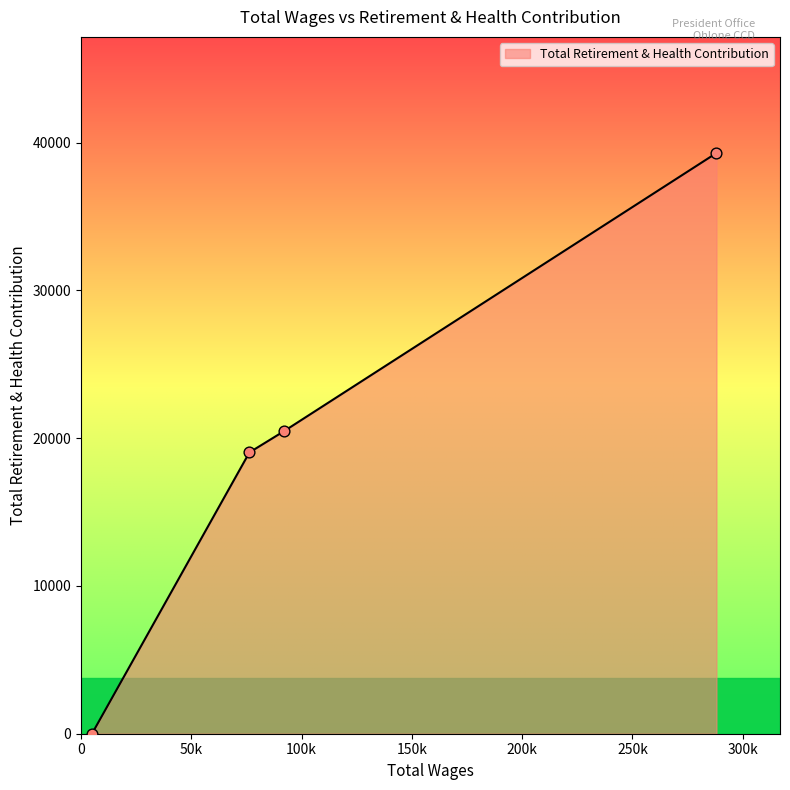

What is the greatest value displayed?

39304